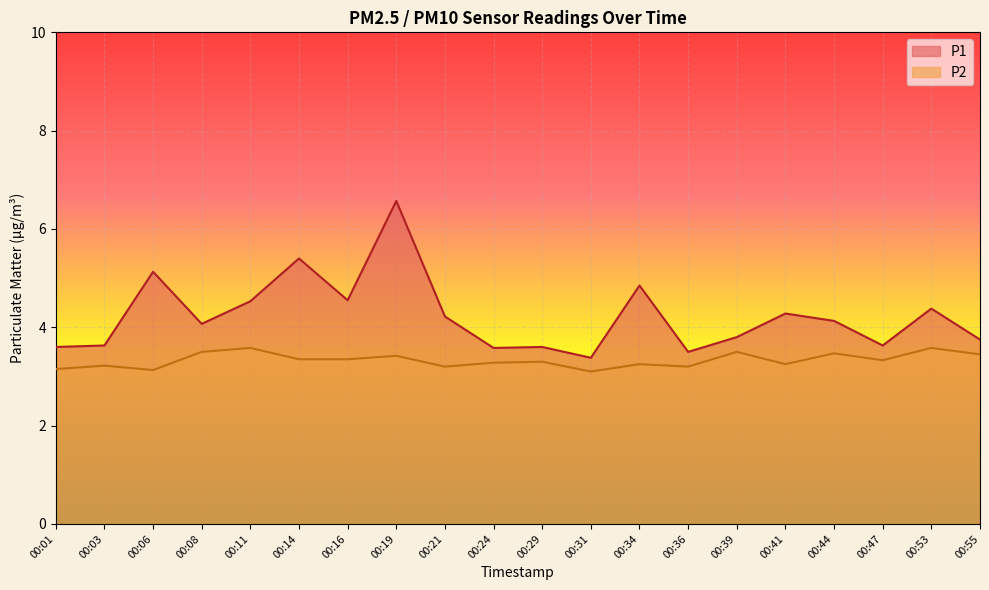

True or false: P2 and P1 intersect in this chart.

False